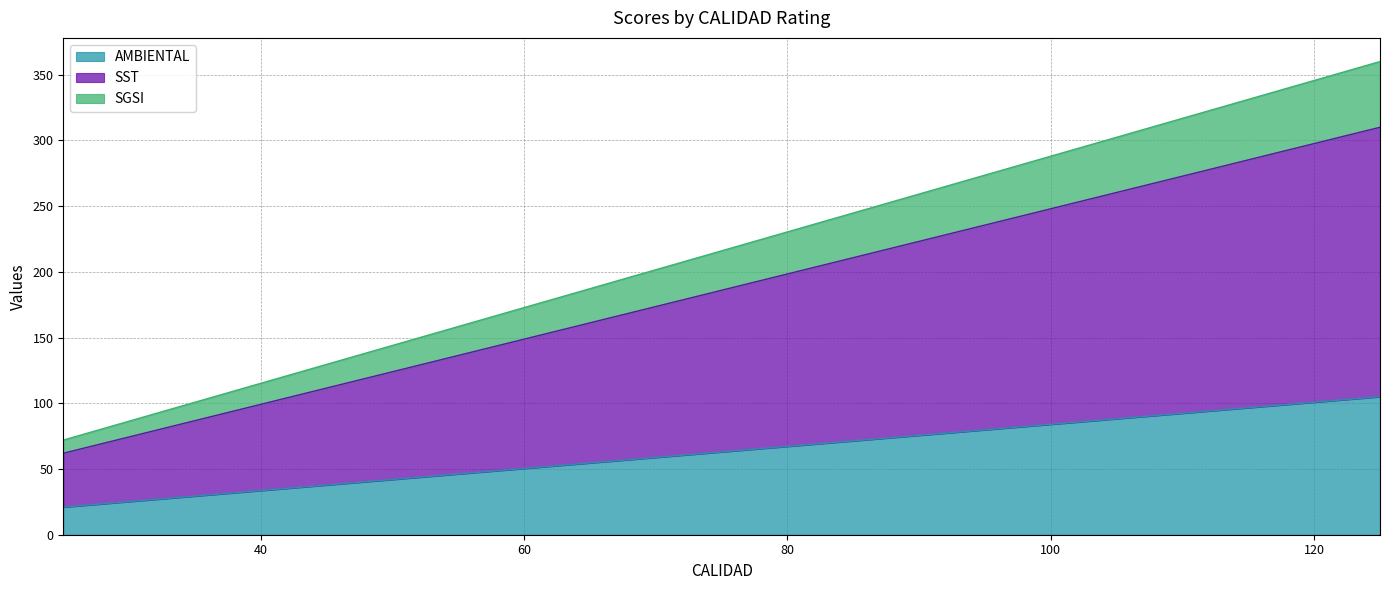

How many lines are shown in the chart?

3